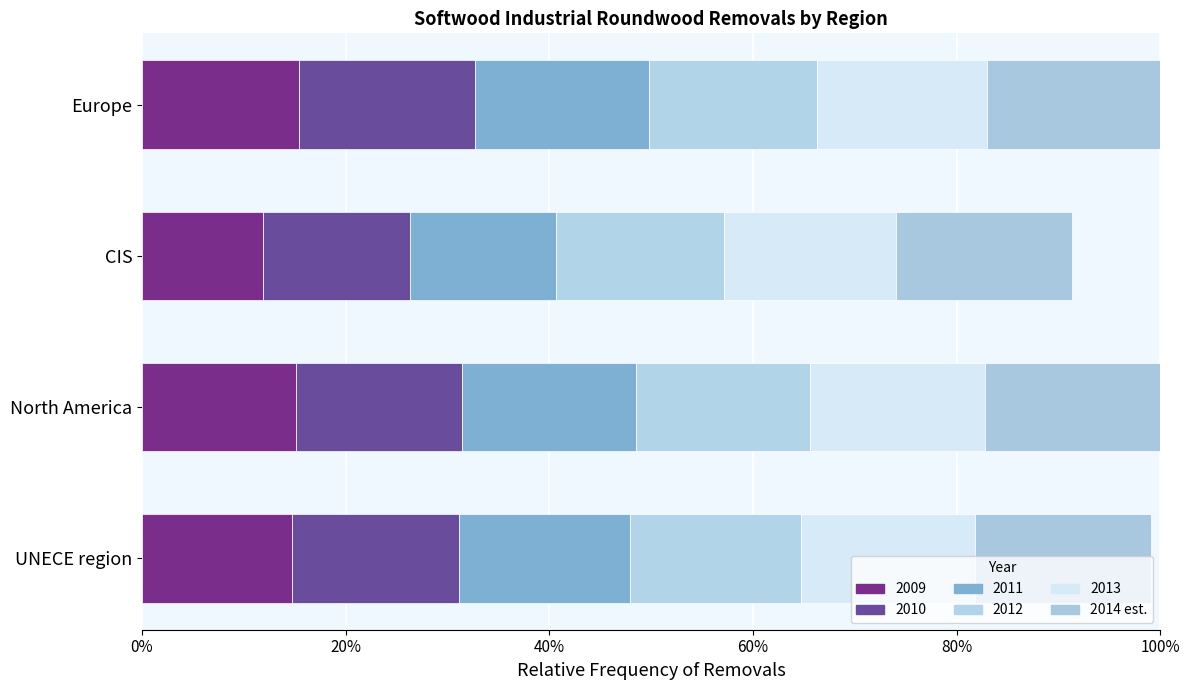

What position from the left is Europe?

1